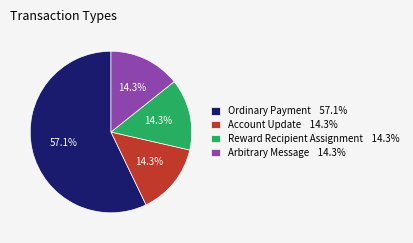

Which category has the biggest portion of the pie?

Ordinary Payment